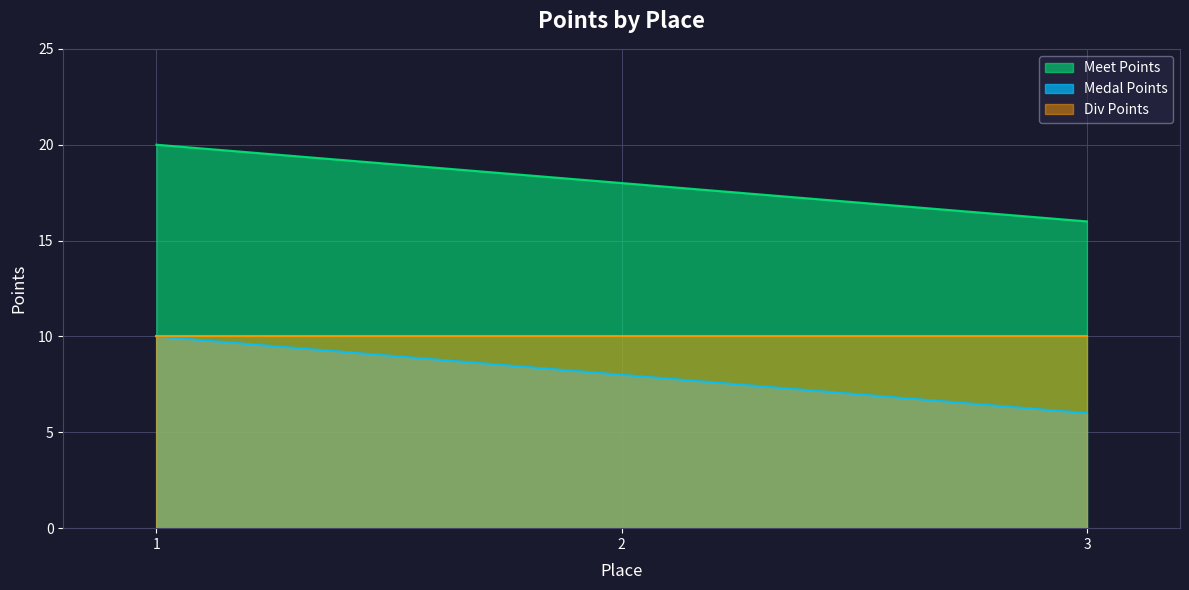

At which label does Medal Points reach its minimum?

3